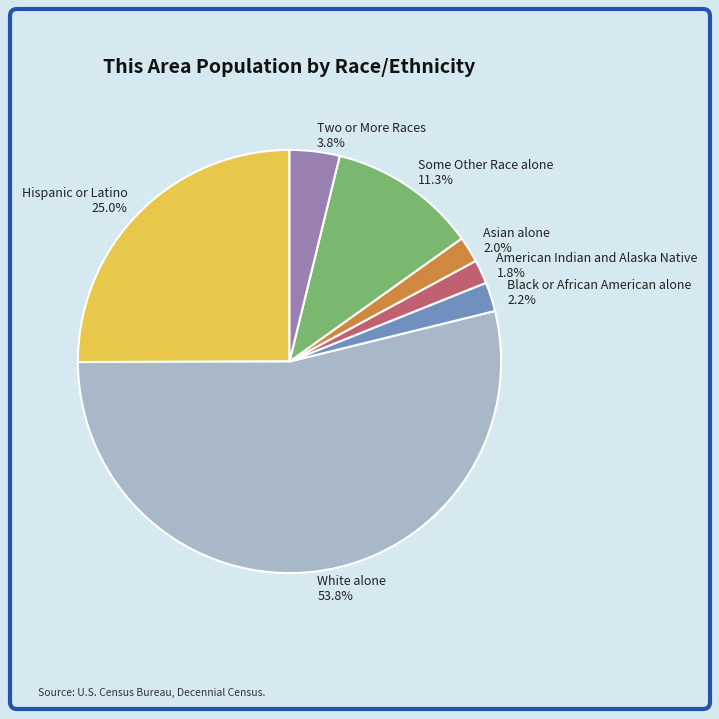

What percentage is the Black or African American alone slice, to the nearest percent?

2%